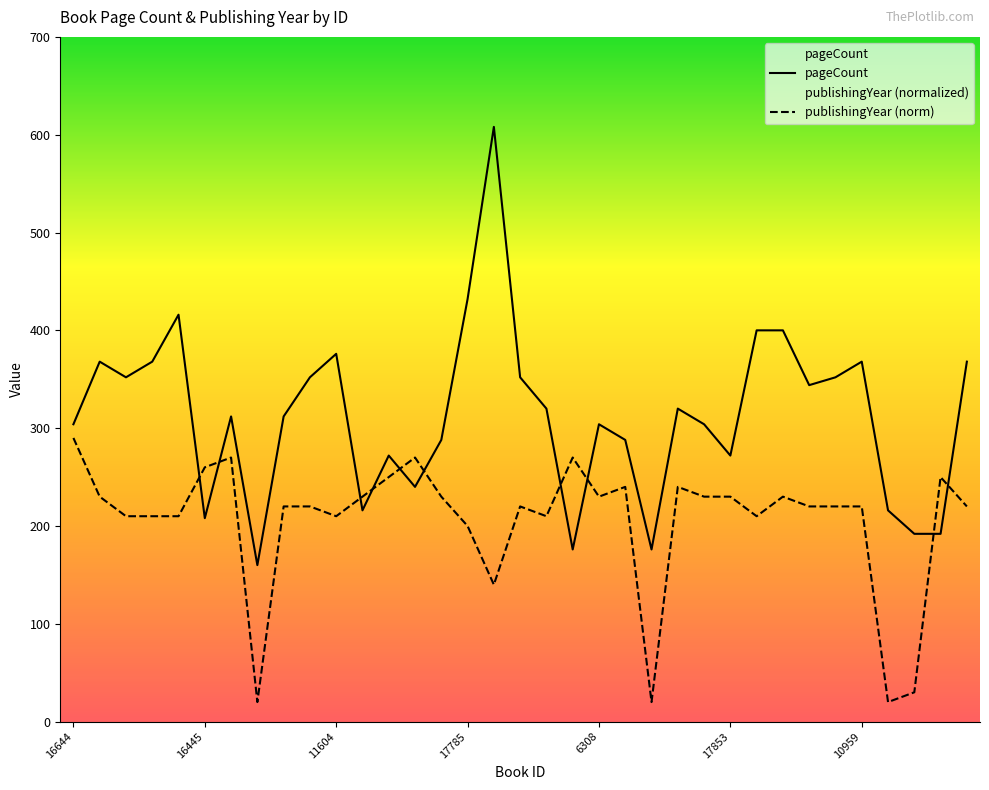

Which series has the widest spread of values?

pageCount